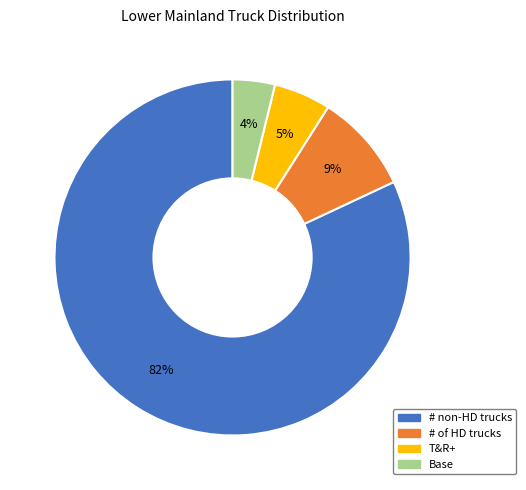

Which slice is the largest?

# non-HD trucks